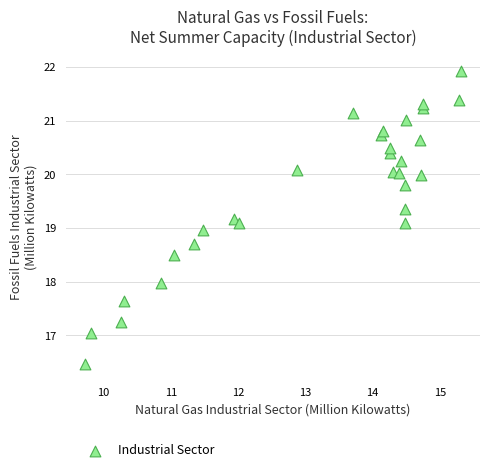

What is the range of Y values (max minus min)?

5.4